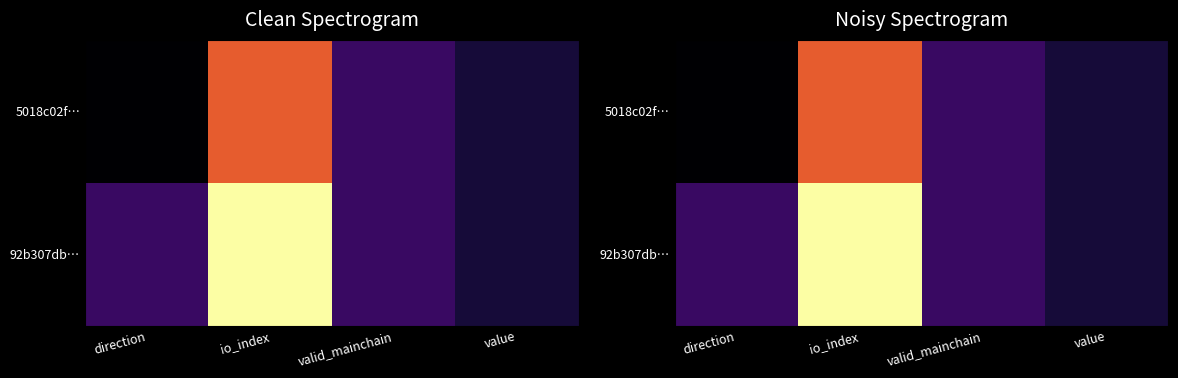

At direction, list the series in order from smallest to largest.

5018c02f…, 92b307db…